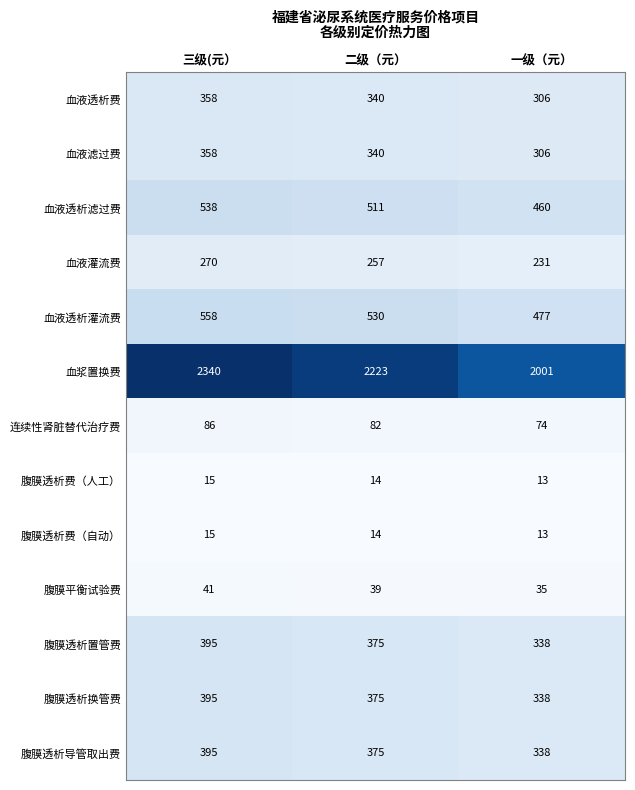

True or false: 血液透析费 has a value of 148 at 二级（元）.

False